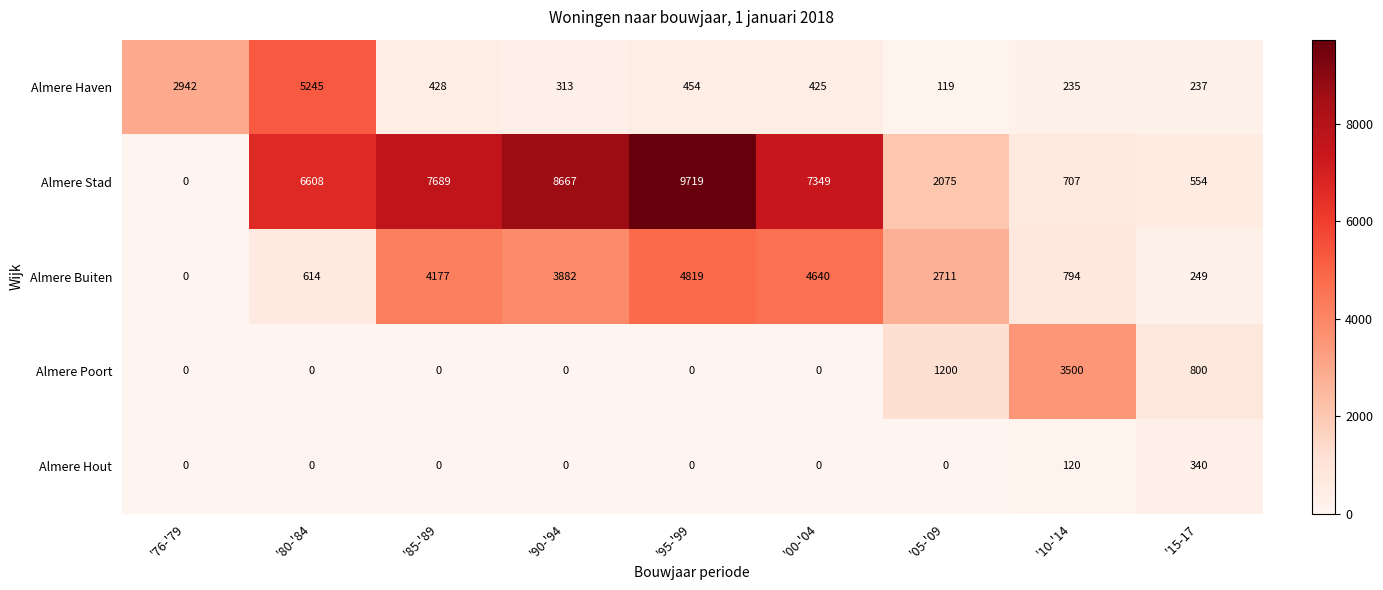

What is the sum of all Almere Buiten values?

21886